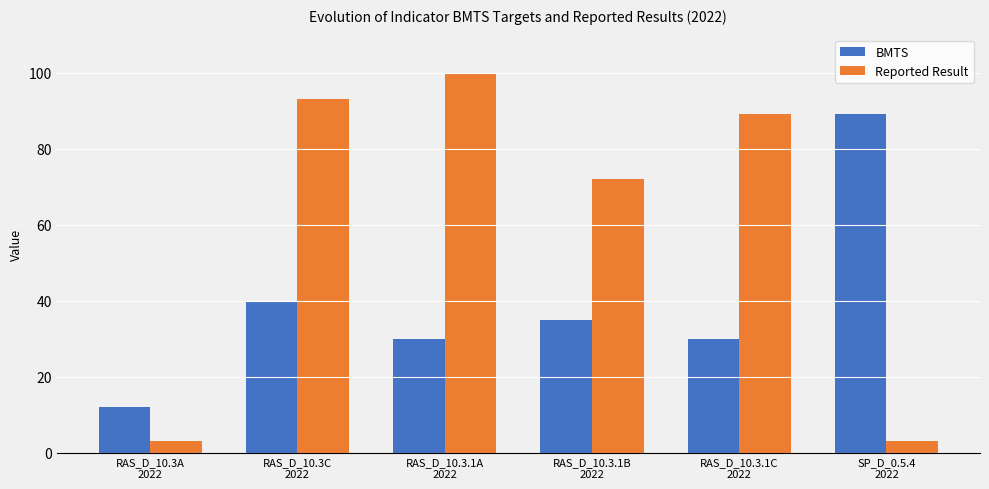

Are the bars horizontal?

No